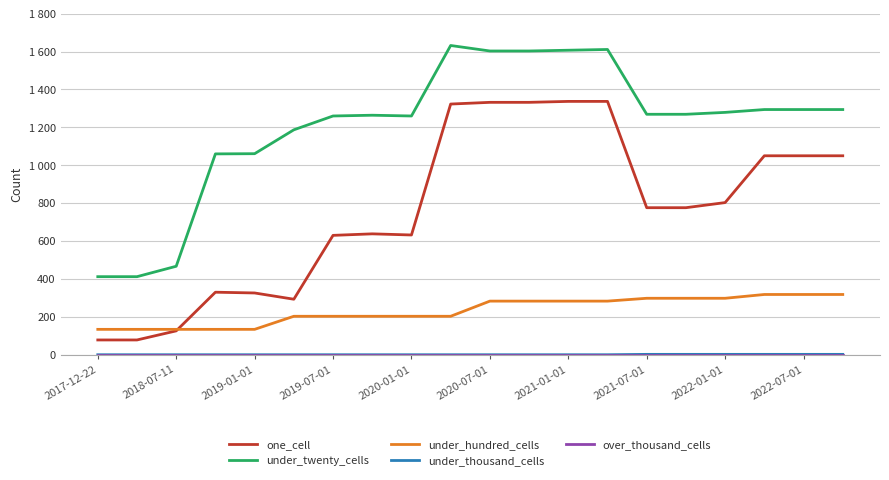

Does the chart have visible grid lines?

Yes